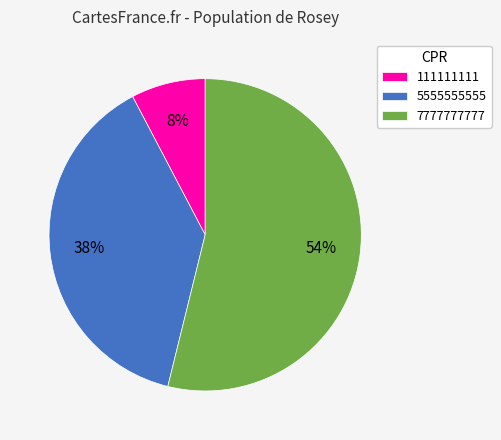

Does 5555555555 account for over 50% of the chart?

No